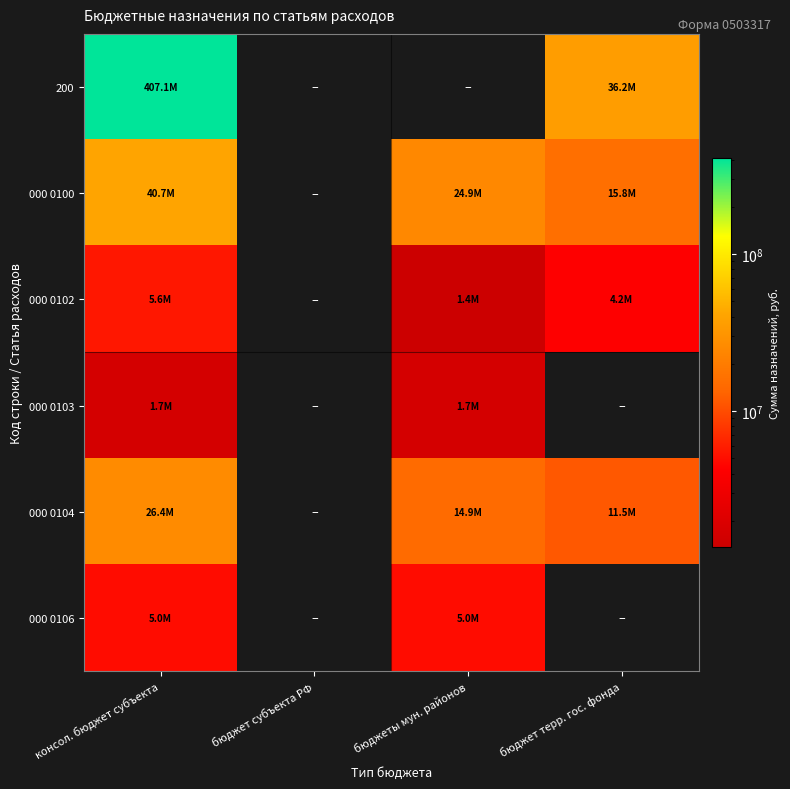

What is the approximate value of 000 0102 at бюджет терр. гос. фонда?

4217985.9